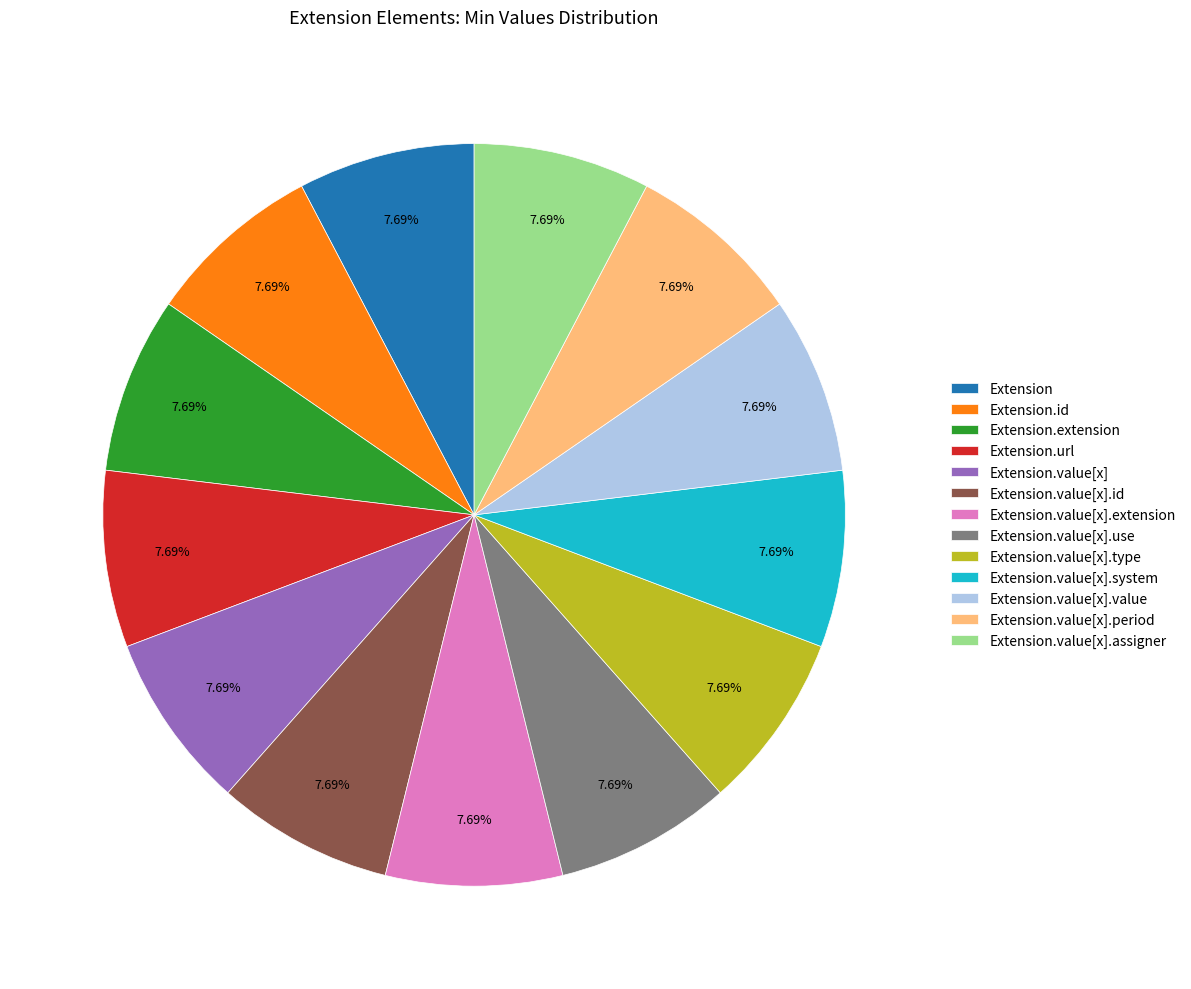

Does any single category account for the majority?

No